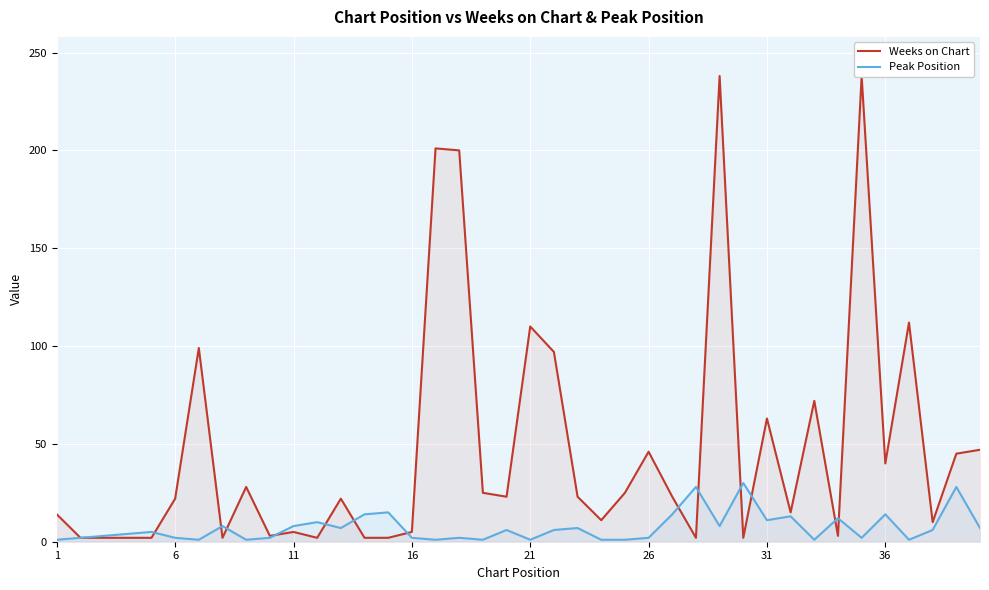

What is the maximum value shown in the chart?

238